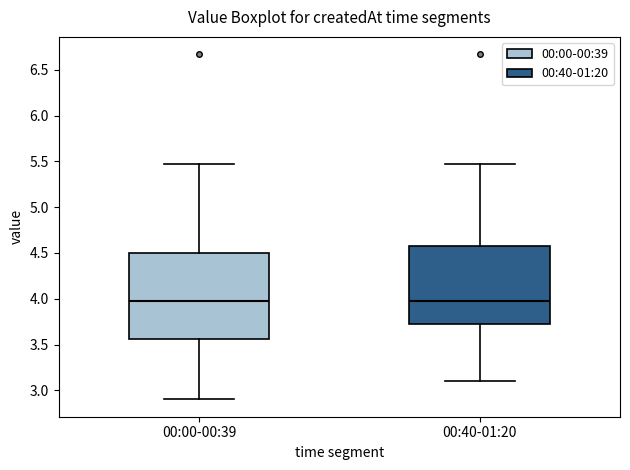

Reading left to right, transcribe this box plot: for each box, give where its median line is, the range the box spans, and where its two whiskers end, as read against the y-axis. The values are not printed on the chart, so give them approximately, as read against the axis.

00:00-00:39: median 3.95, box 3.55 to 4.50, whiskers 2.90 to 5.45
00:40-01:20: median 3.95, box 3.70 to 4.60, whiskers 3.10 to 5.45